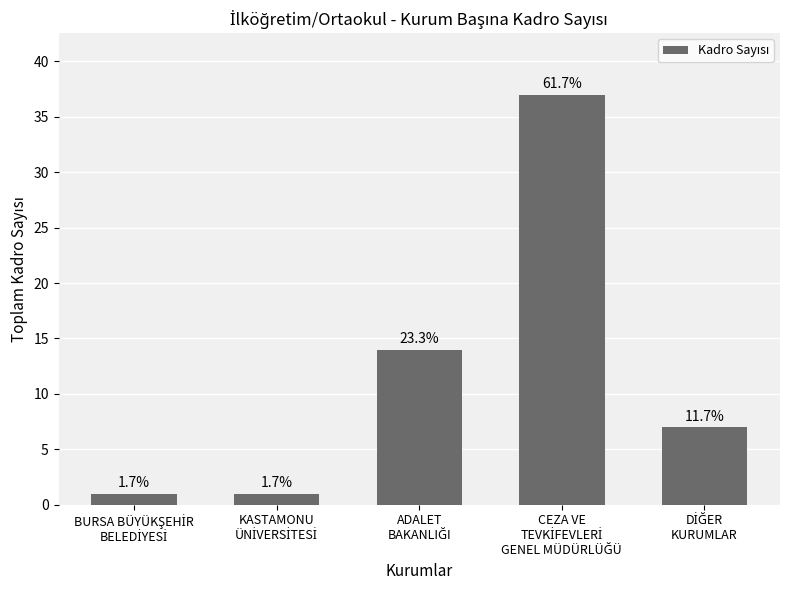

How many bars are there in total?

5